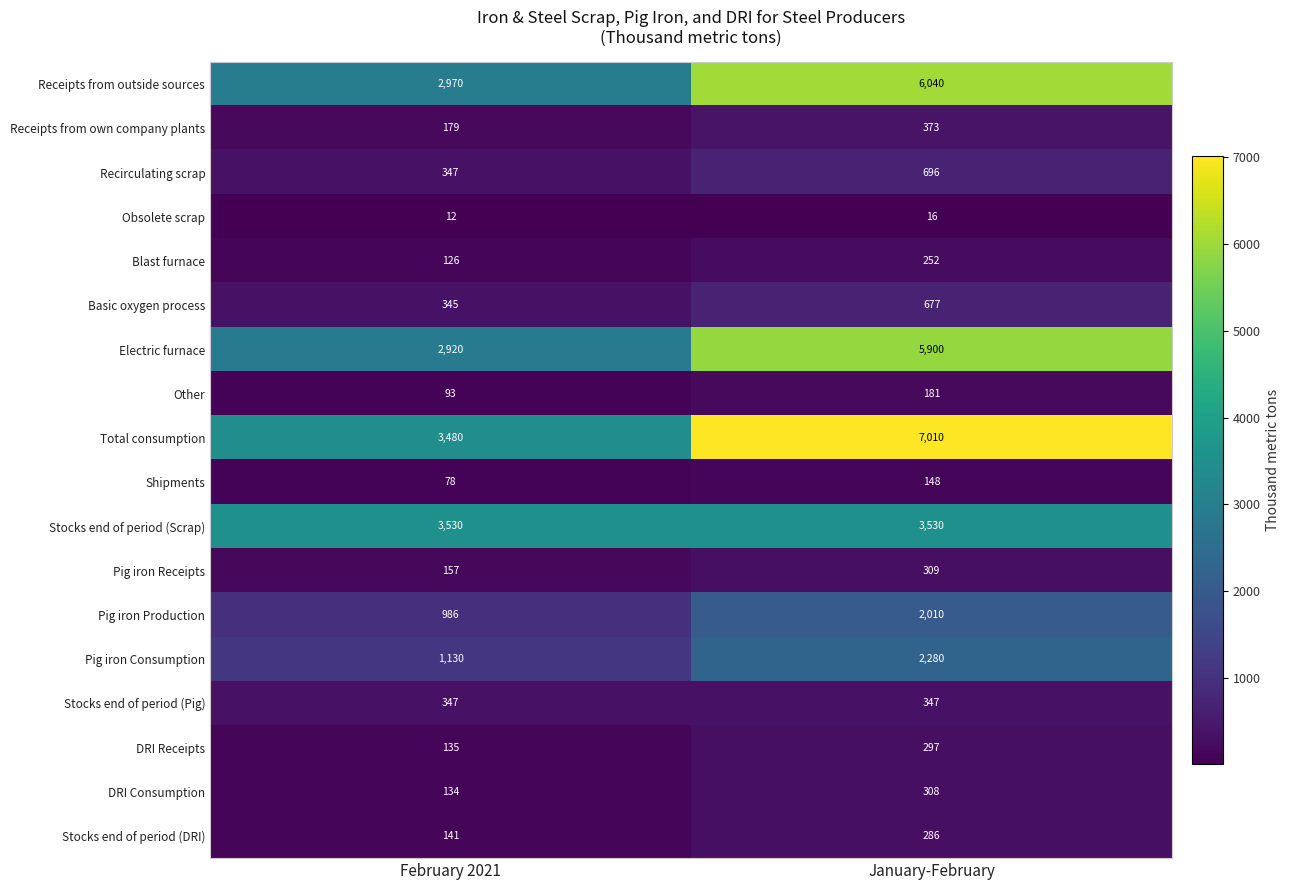

The Stocks end of period (Pig) series shows 347 at February 2021. True or false?

True